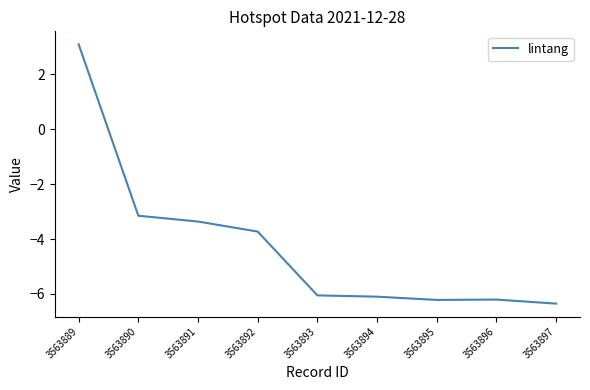

Reading left to right, extract all data points from this chart.

3563889=3.1	3563890=-3.1	3563891=-3.4	3563892=-3.7	3563893=-6.1	3563894=-6.1	3563895=-6.2	3563896=-6.2	3563897=-6.4